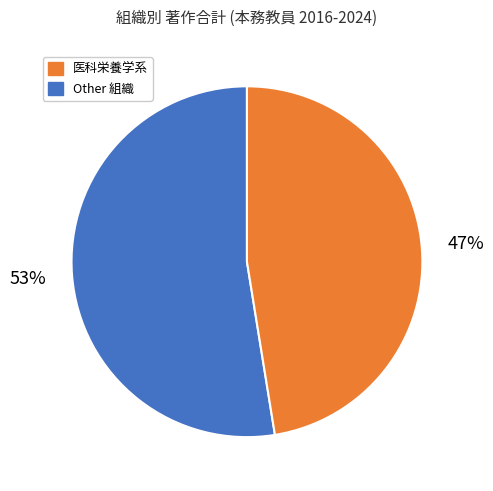

Is there any slice that represents more than half of the pie?

Yes